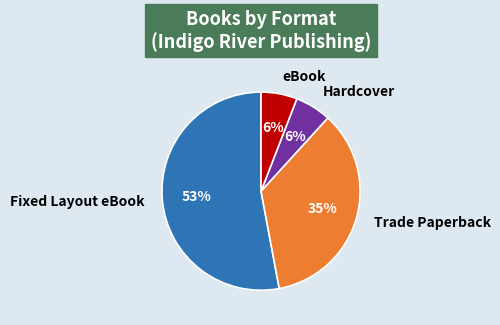

What is the majority slice?

Fixed Layout eBook